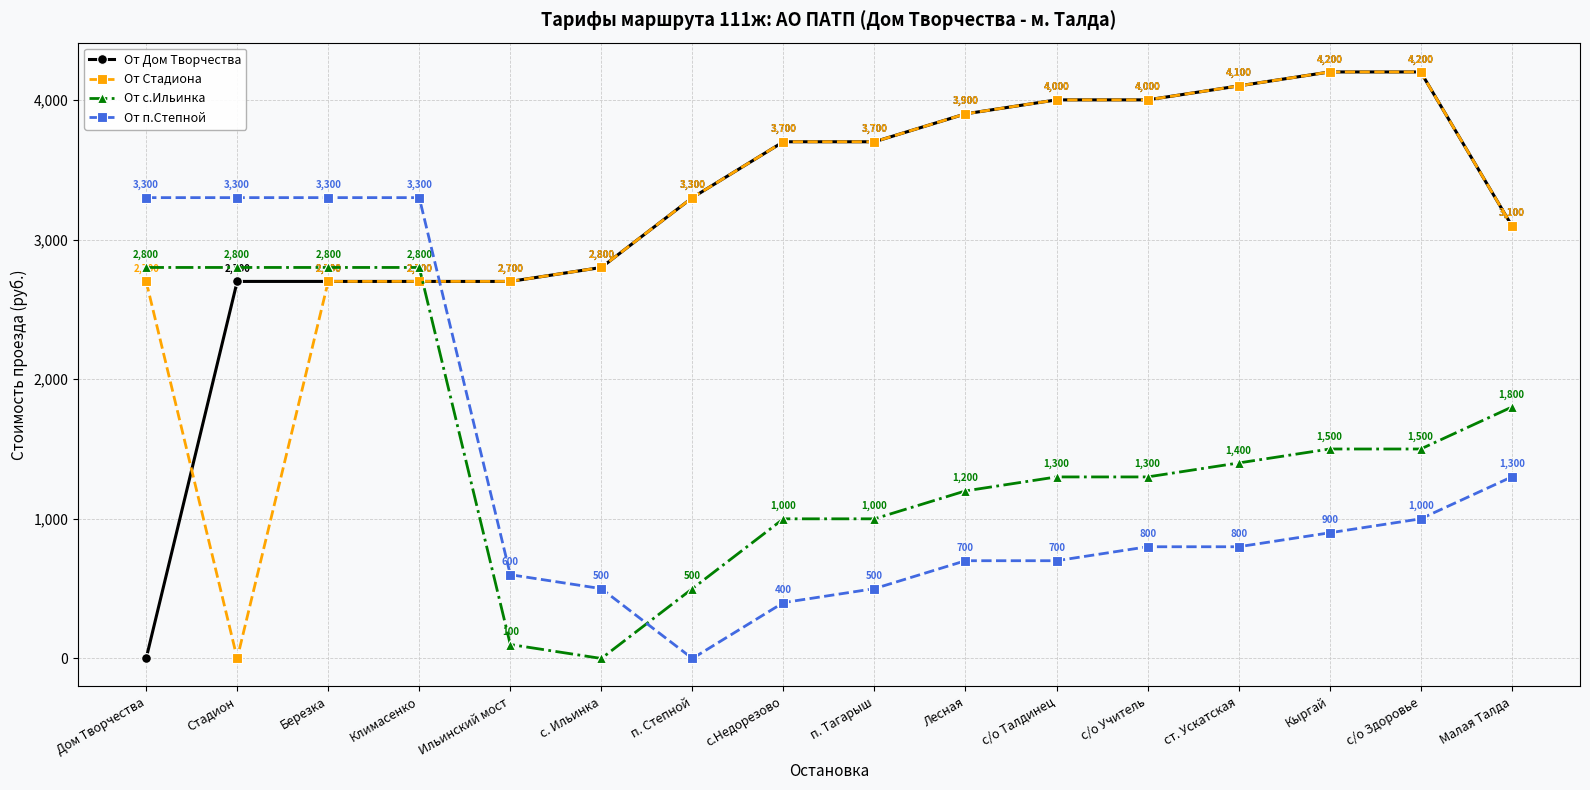

What position from the left is Ильинский мост?

5